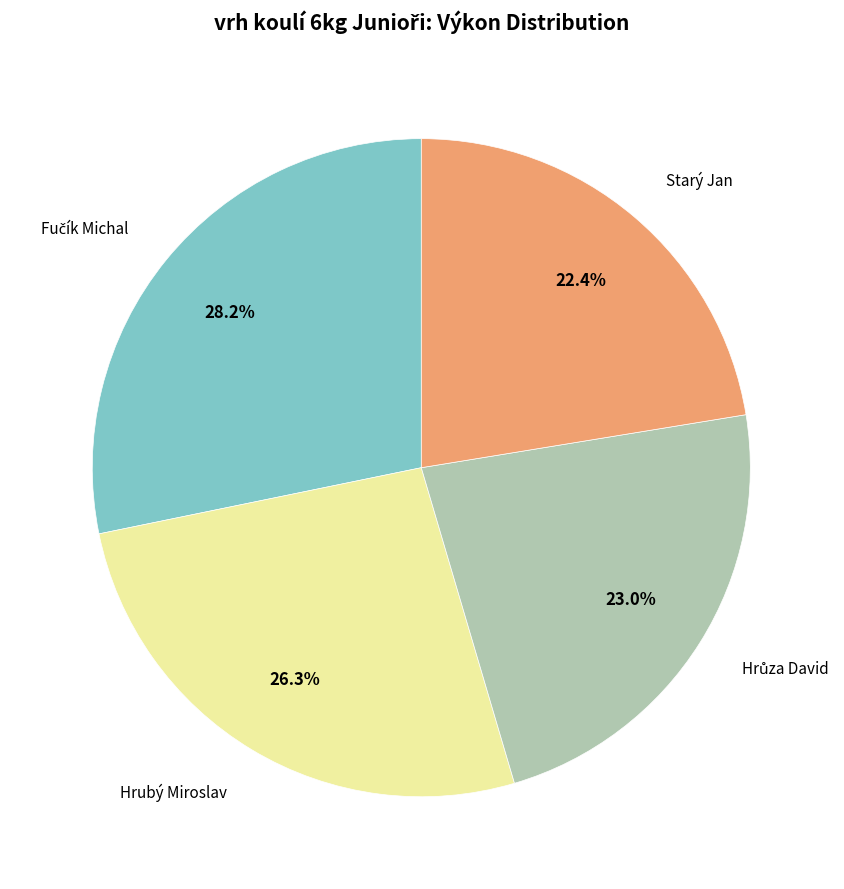

Does any single category account for the majority?

No